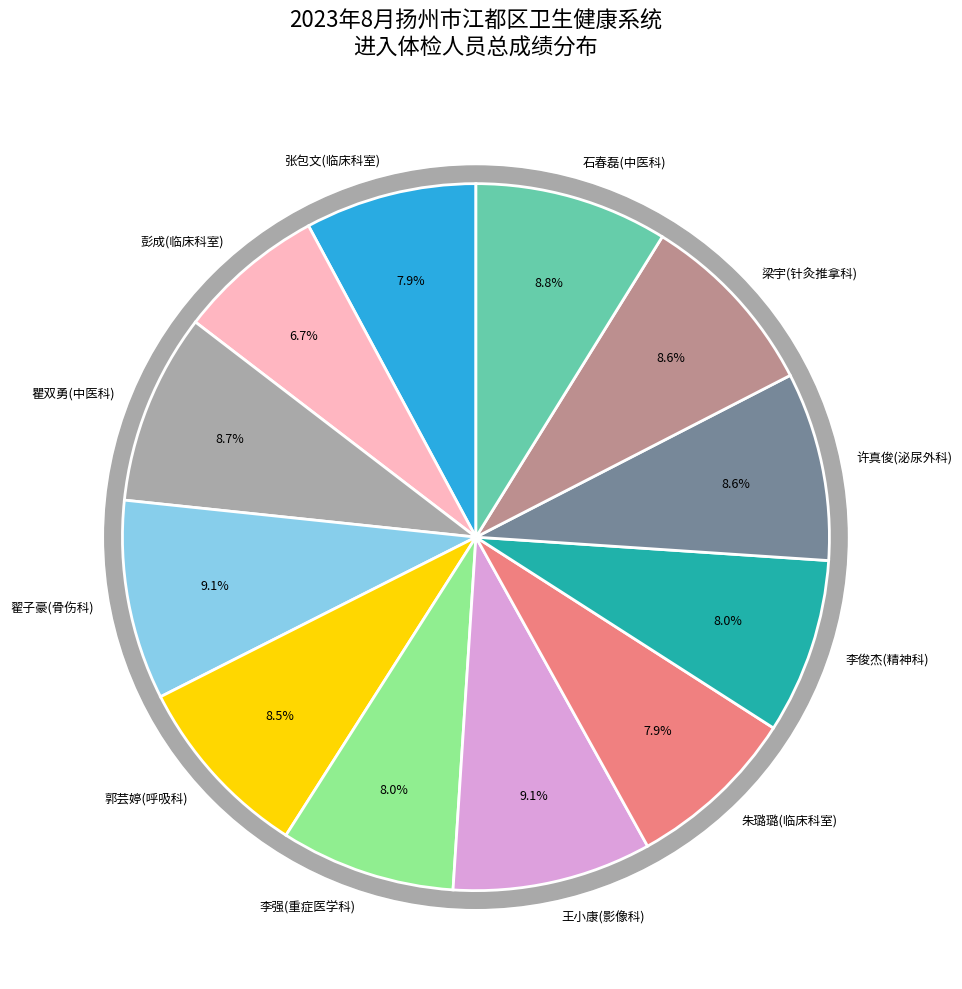

What percentage is NOT represented by 许真俊(泌尿外科)?

91.4%